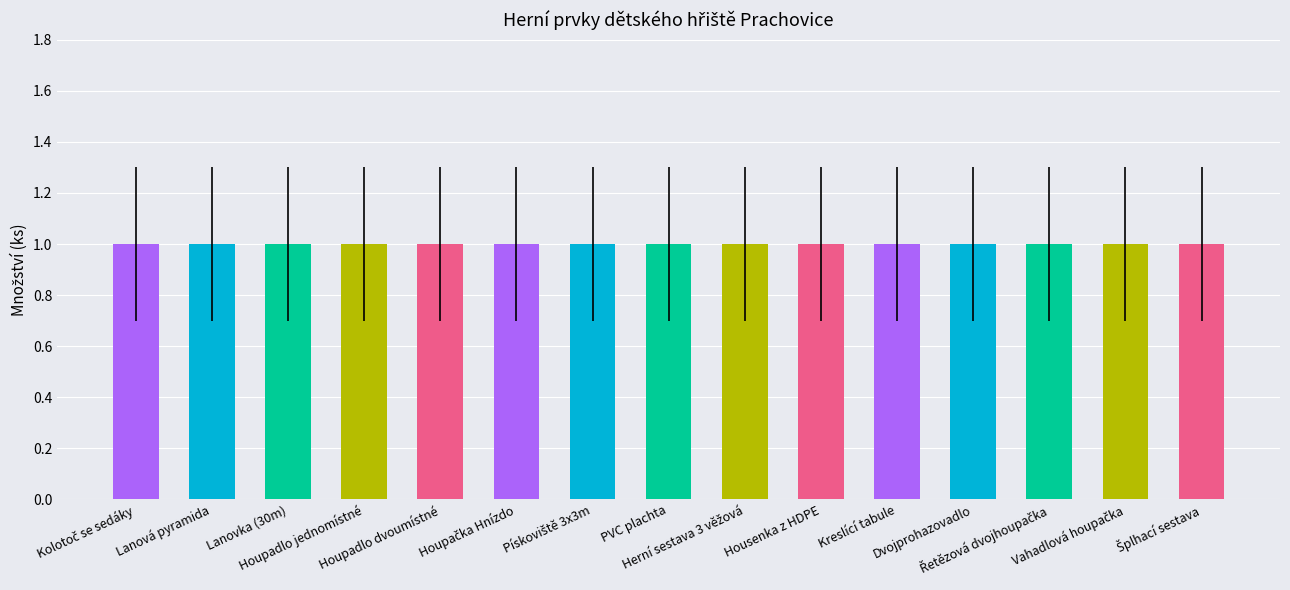

At which label is Množství (ks) closest to 1?

Kolotoč se sedáky